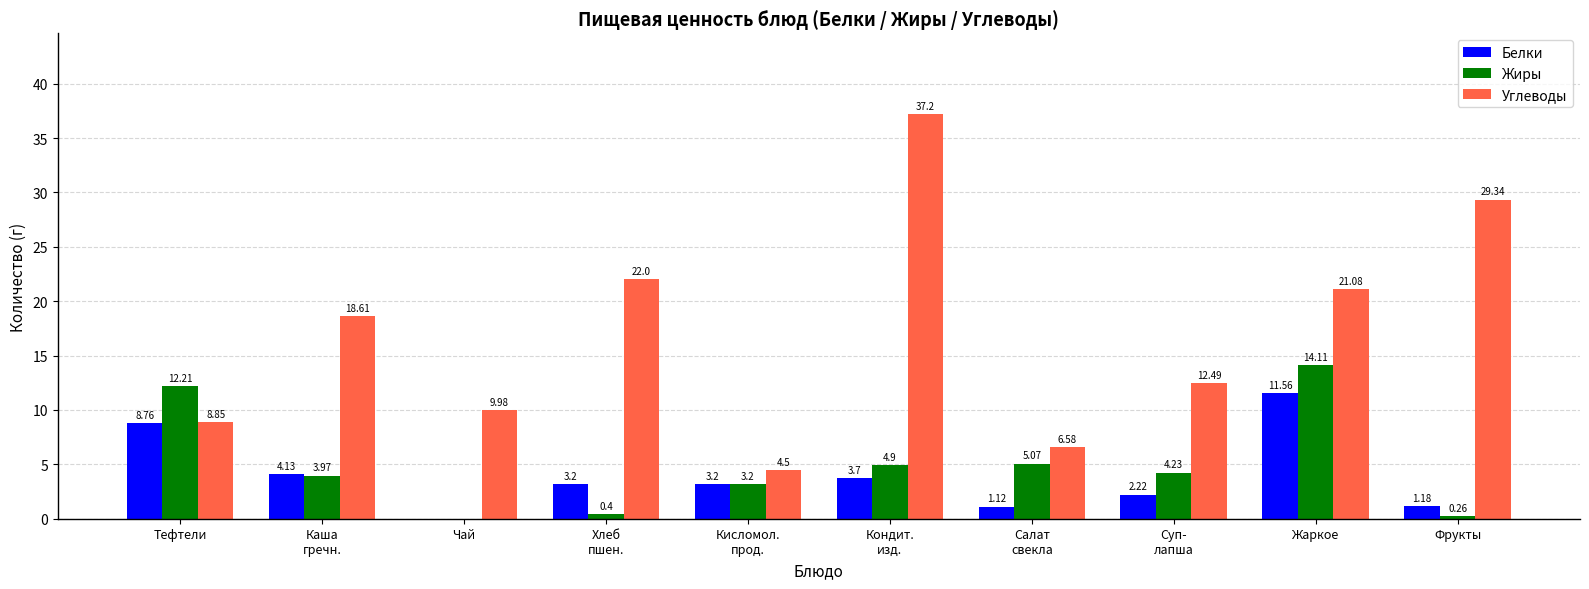

Which series has the largest total across all categories?

Углеводы